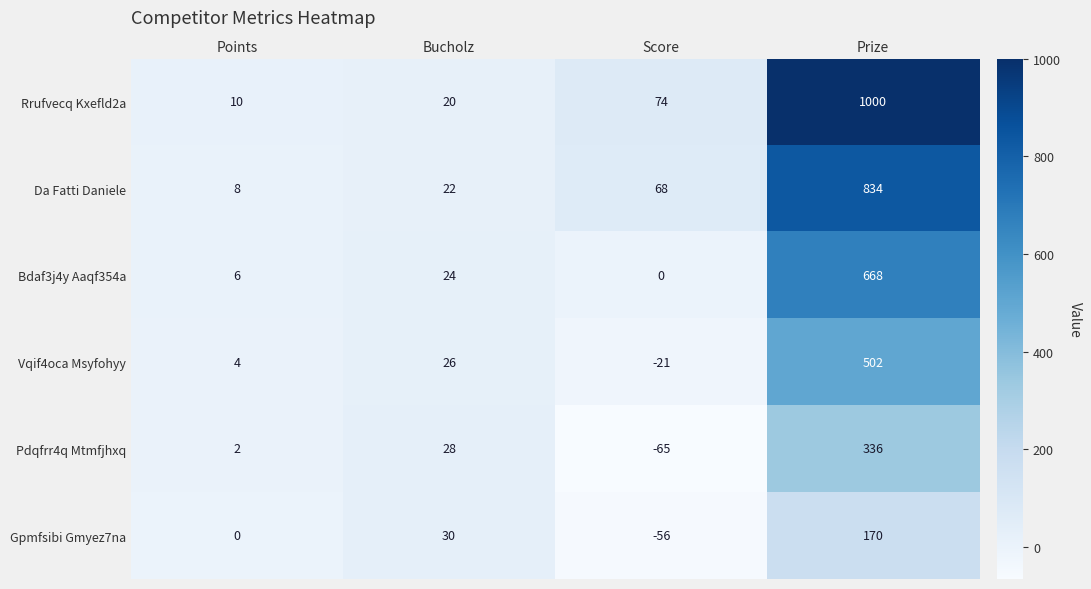

How many series are shown in this chart?

6